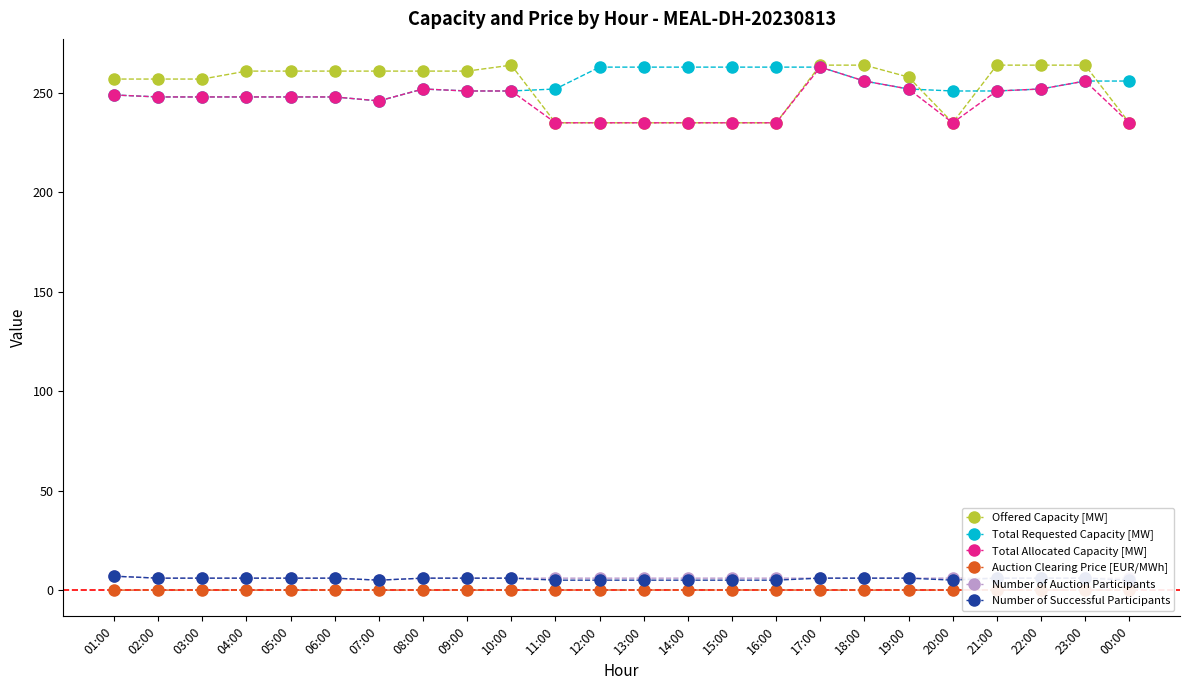

What is the spread (max minus min) of values at 21:00?

264.0